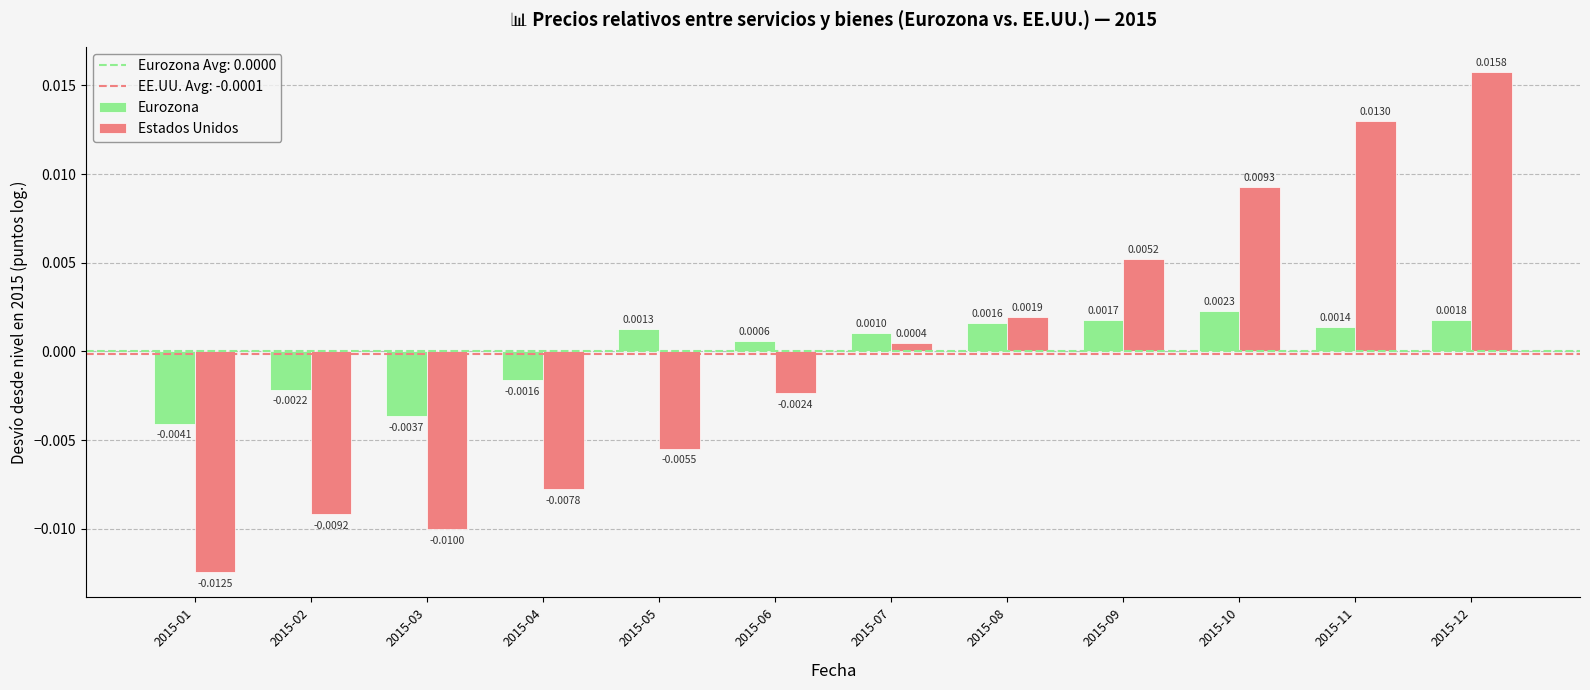

Where does the Estados Unidos series first go above 0?

2015-07